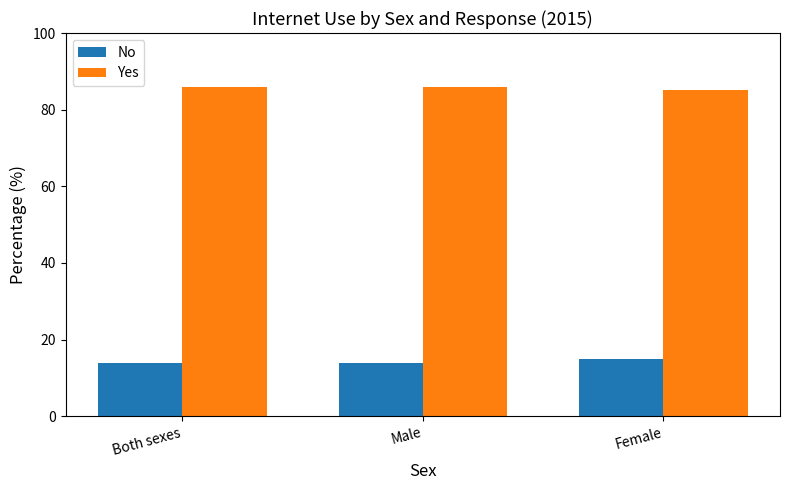

What is the difference between the Yes values at Both sexes and Female?

1